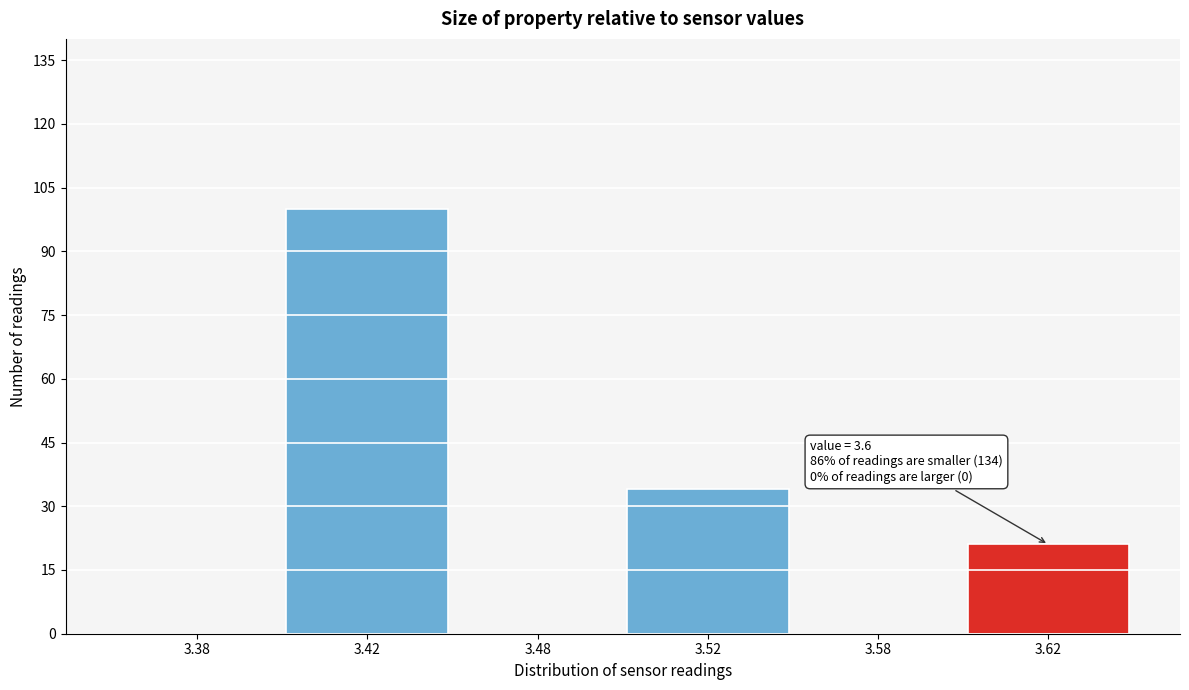

Reading left to right, transcribe all the data shown in this chart.

3.38=0	3.42=100	3.48=0	3.52=34	3.58=0	3.62=21